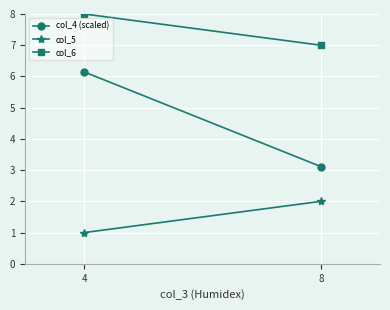

Which category has the lowest value in the col_5 series?

4